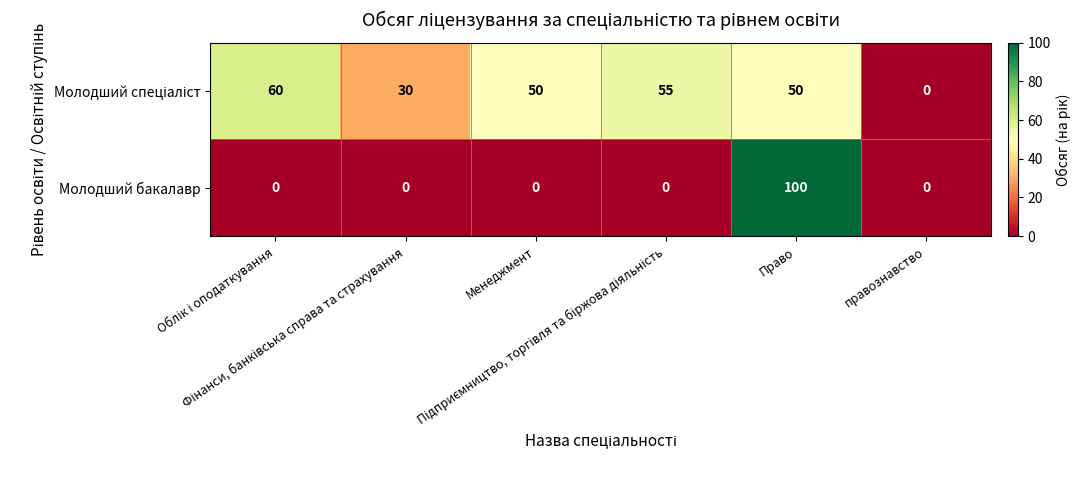

Which series has the largest range (max minus min)?

Молодший бакалавр